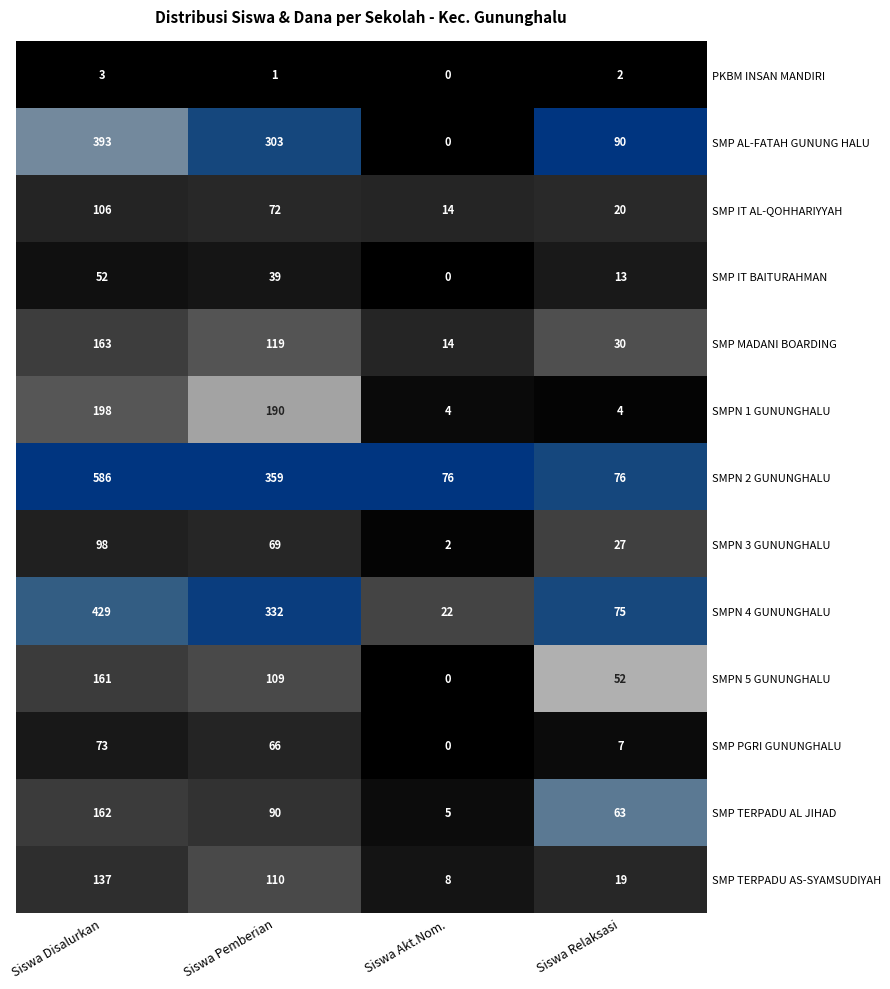

Which series has the widest spread of values?

SMPN 2 GUNUNGHALU